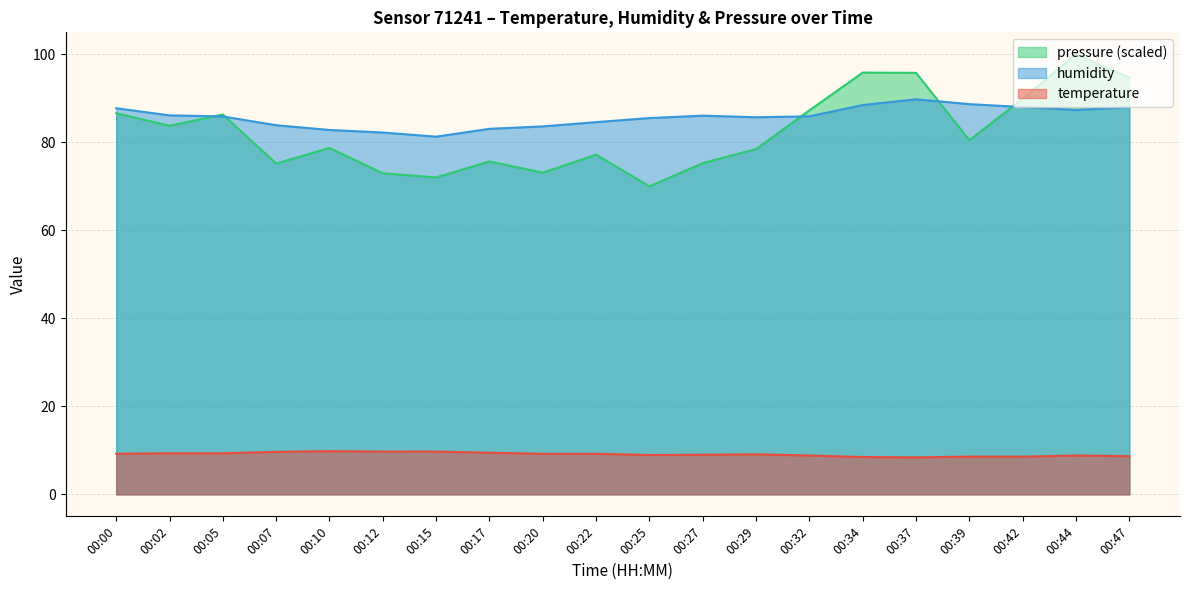

The value of pressure_norm at 00:07 is 98.5. True or false?

False